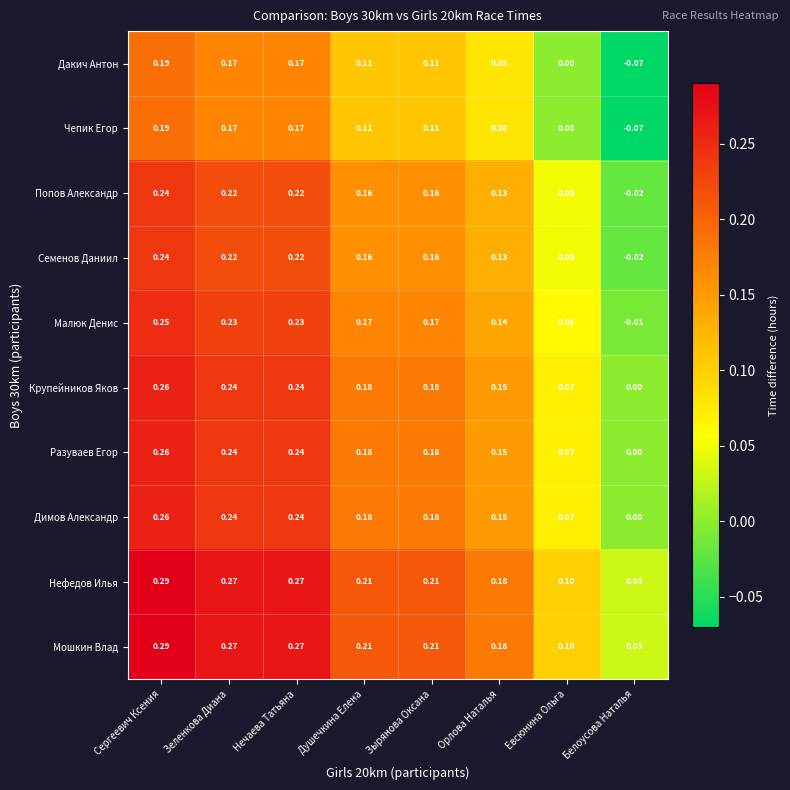

How many categories are shown in the chart?

8